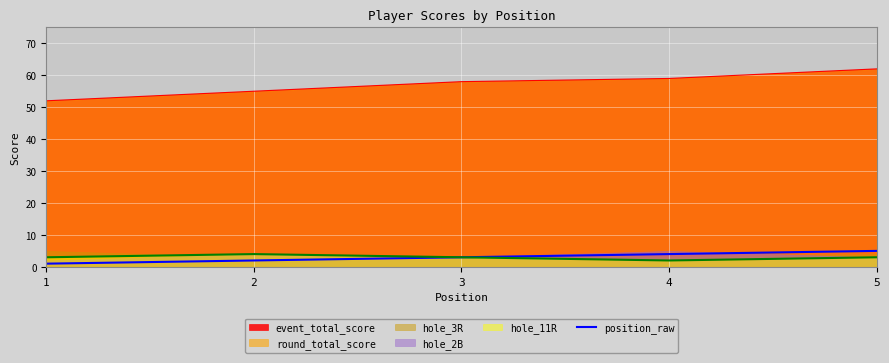

True or false: event_total_score and position_raw cross at least once.

False